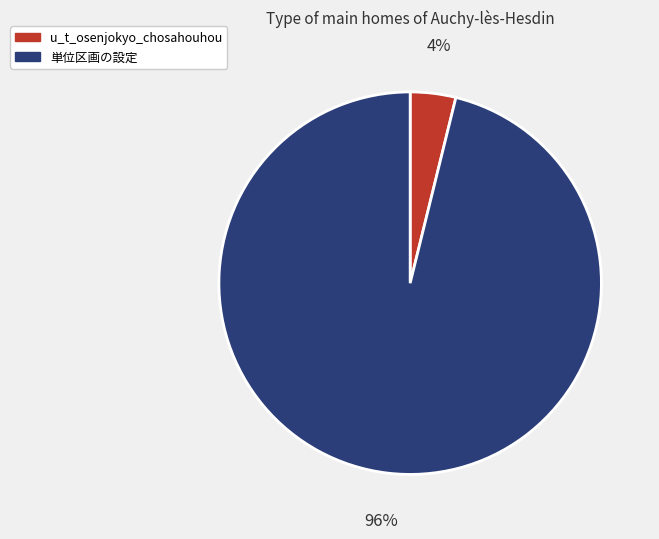

How many segments does this pie chart have?

2